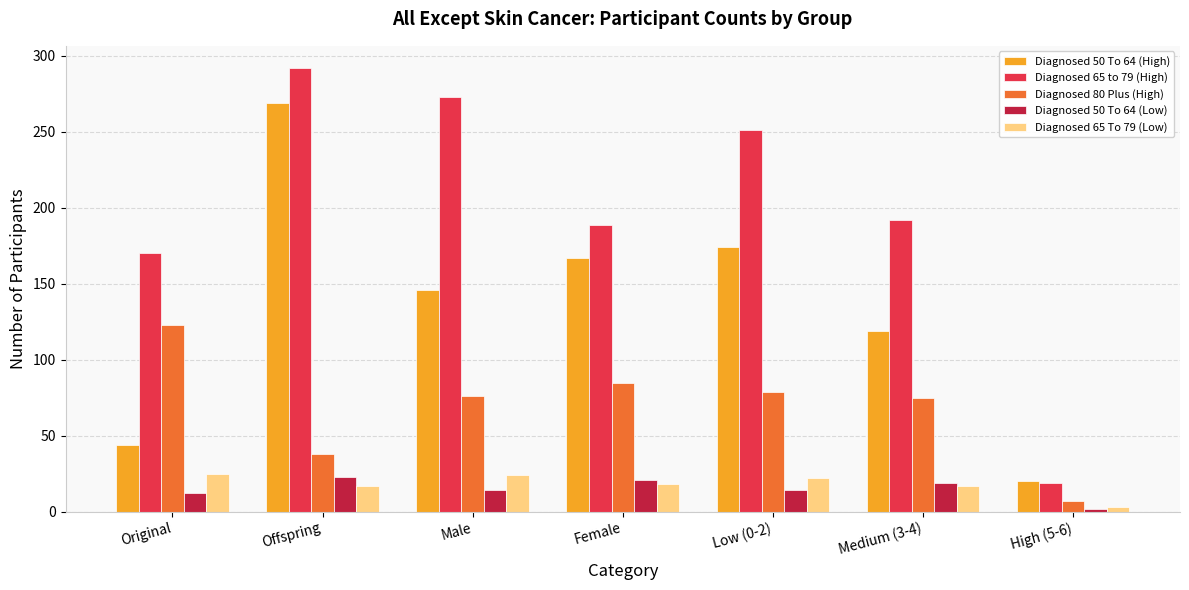

The Diagnosed 50 To 64 (High) series shows 44 at Original. True or false?

True